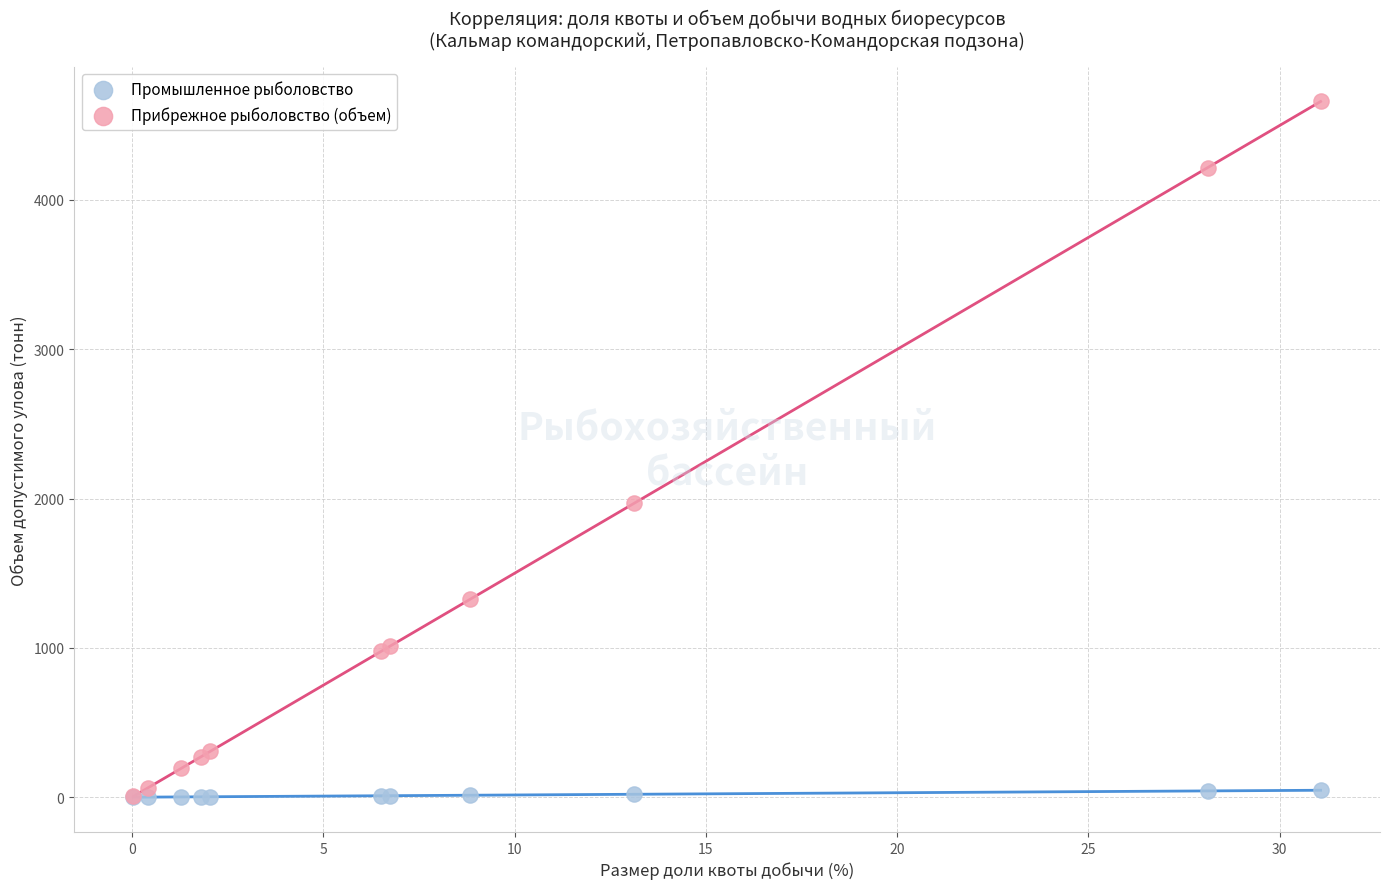

Across all series, what Y value is closest to 2329?

1967.2